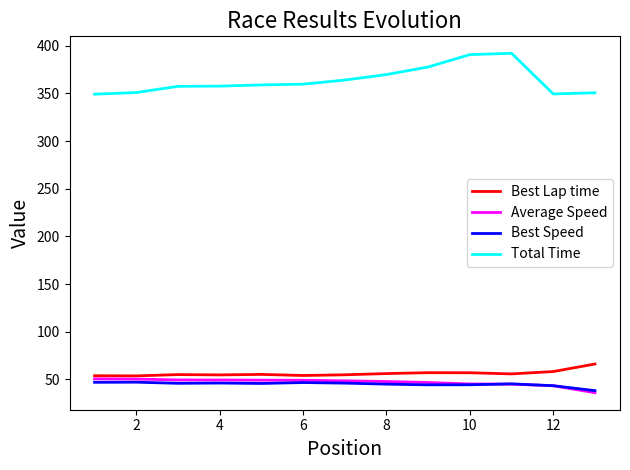

Which series has the widest spread of values?

Total Time